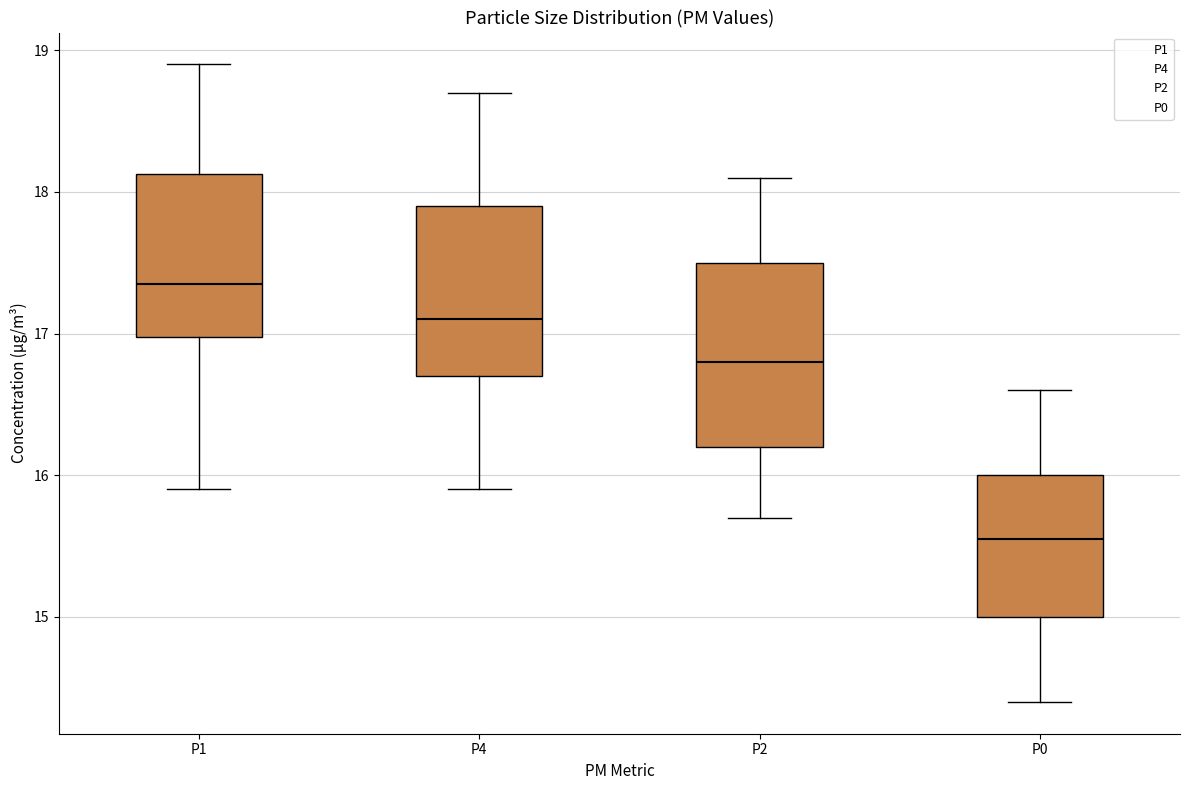

Reading left to right, read every box against the y-axis: the position of its median line, the range the box covers, and the ends of its whiskers. The values are not printed on the chart, so give them approximately, as read against the axis.

P1: median 17.4, box 17.0 to 18.1, whiskers 15.9 to 18.9
P4: median 17.1, box 16.7 to 17.9, whiskers 15.9 to 18.7
P2: median 16.8, box 16.2 to 17.5, whiskers 15.7 to 18.1
P0: median 15.6, box 15.0 to 16.0, whiskers 14.4 to 16.6